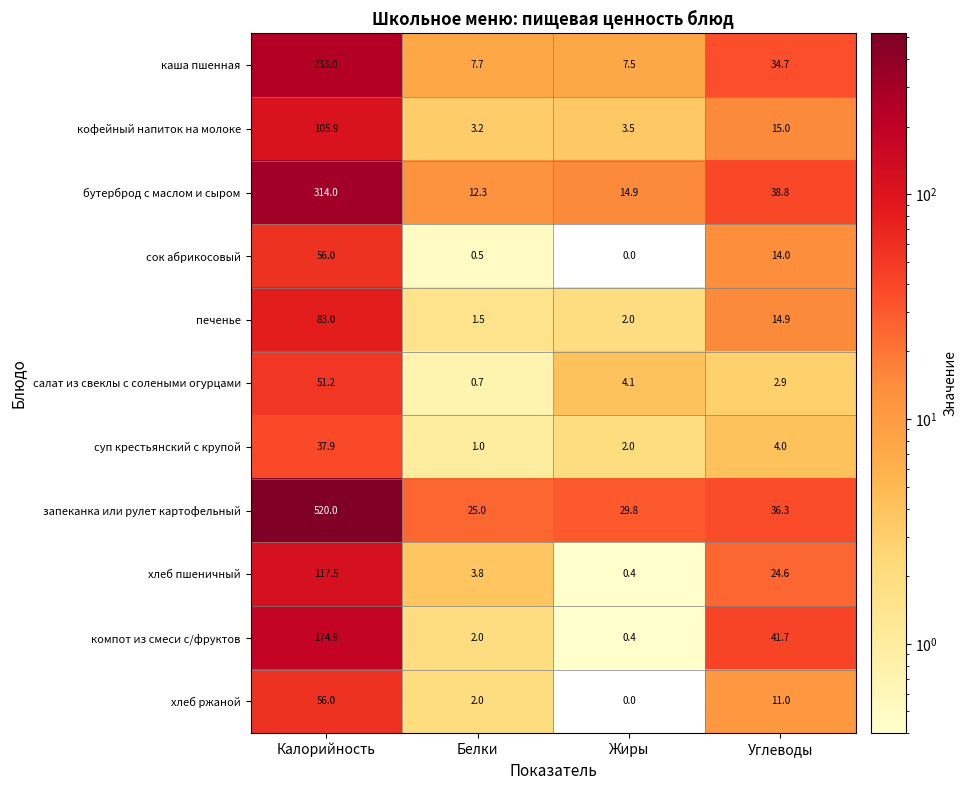

Is it true that каша пшенная equals 47.0 at Углеводы?

False